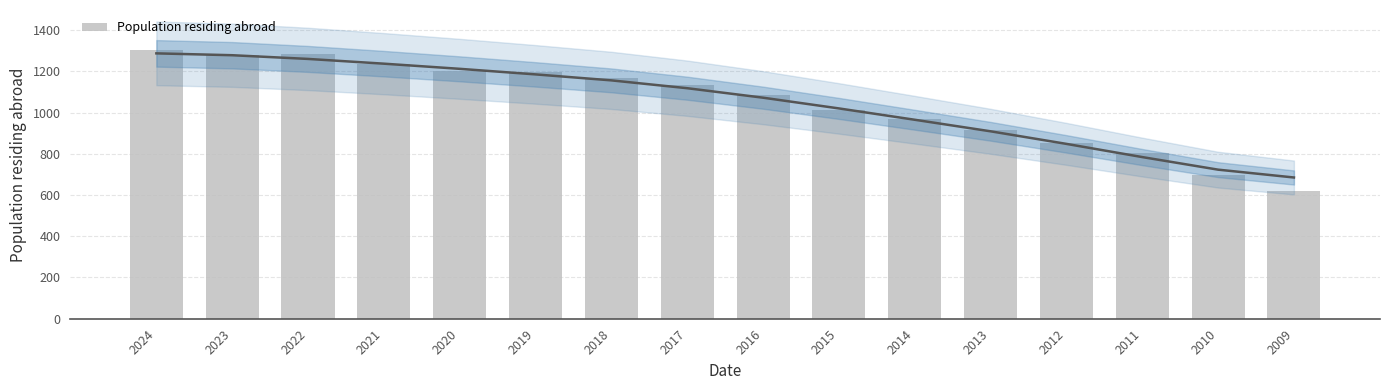

How many bars are there in total?

16